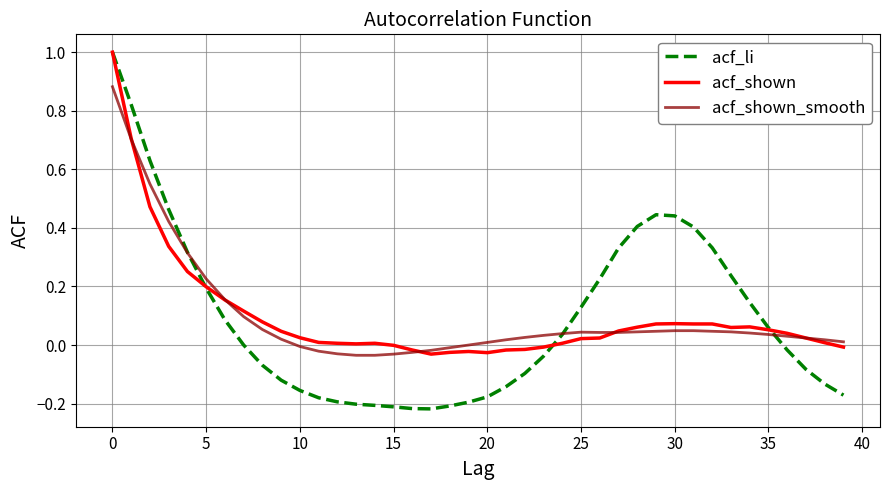

Which series has the largest range (max minus min)?

acf_li